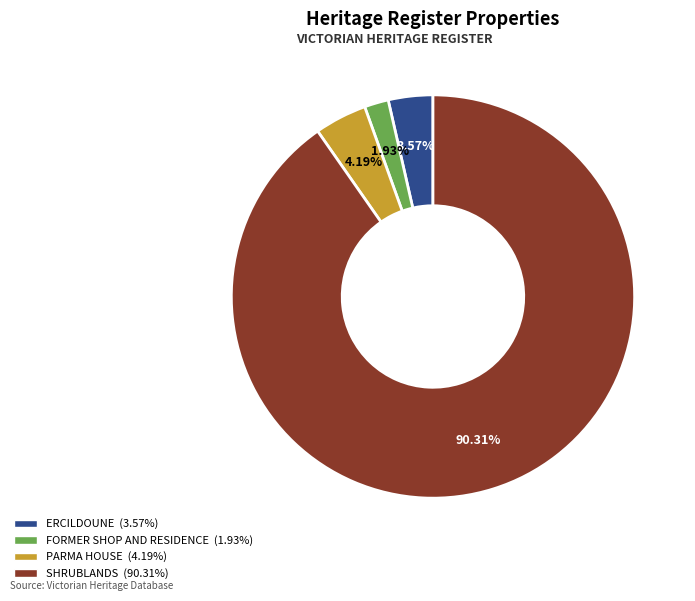

Is the sum of PARMA HOUSE and SHRUBLANDS greater than half?

Yes